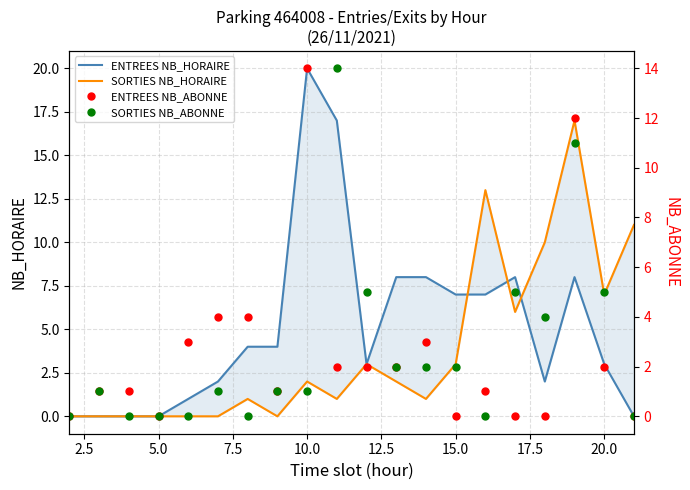

What is the maximum value for ENTREES NB_HORAIRE?

20